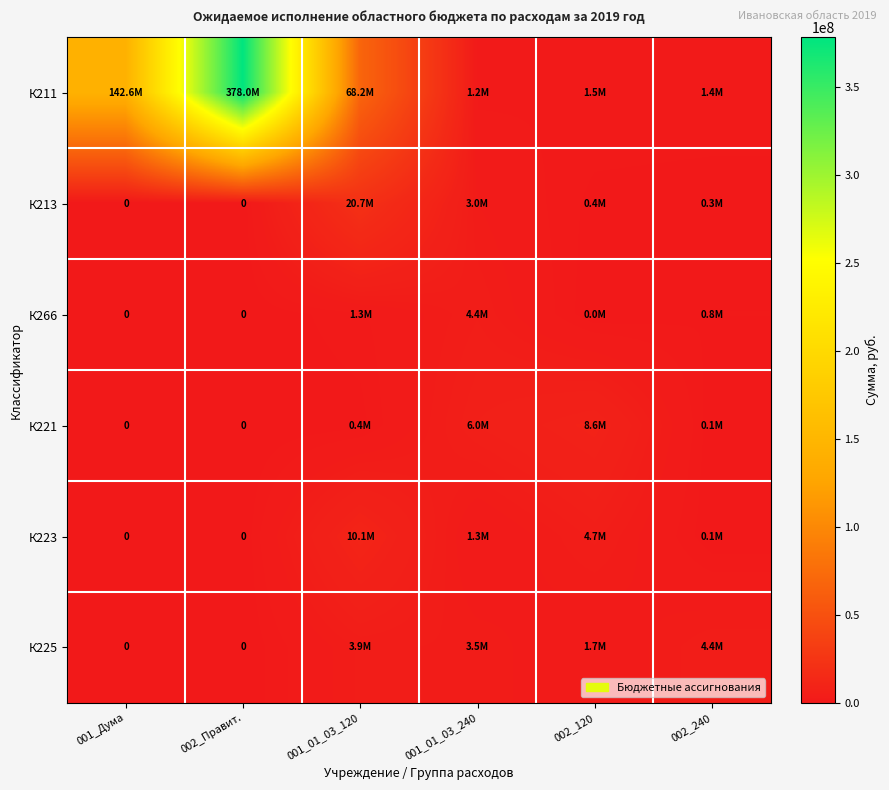

Rank the categories by К211 value from lowest to highest.

001_01_03_240, 002_240, 002_120, 001_01_03_120, 001_Дума, 002_Правит.